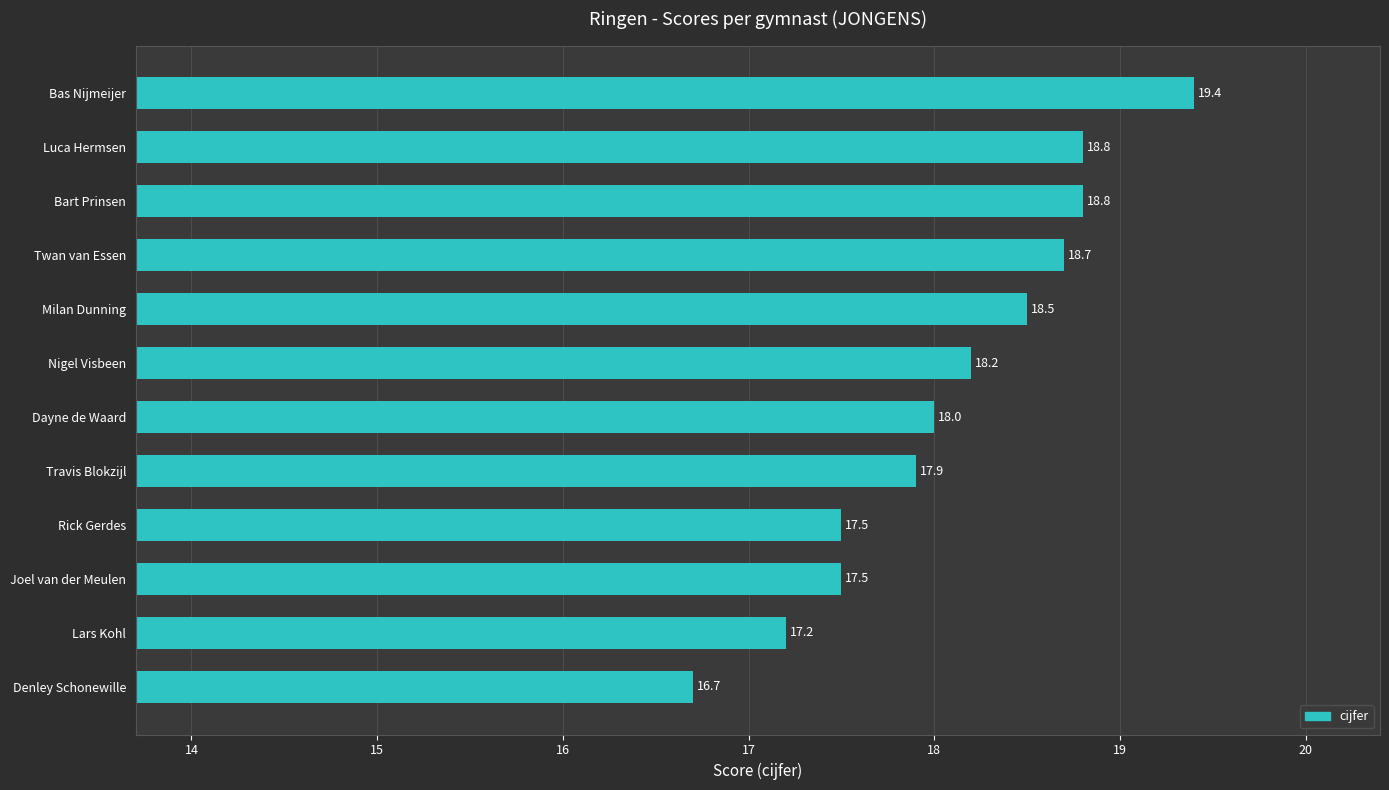

True or false: the data shows 17.2 at Lars Kohl.

True